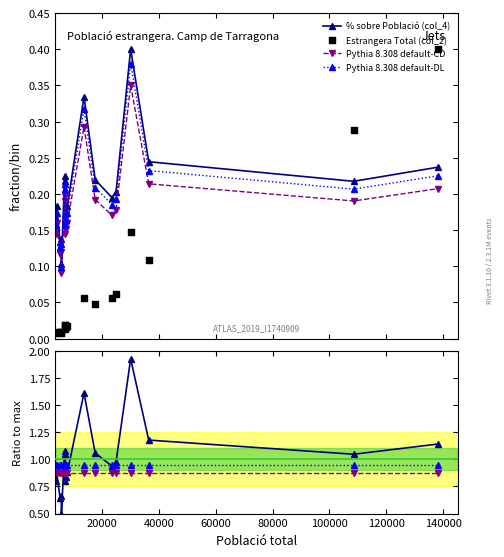

At how many categories does at least one series exceed 1?

8